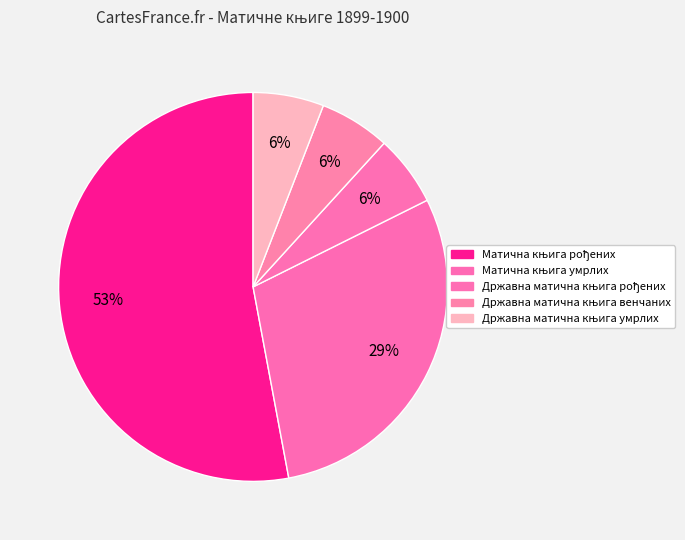

What is the majority slice?

Матична књига рођених